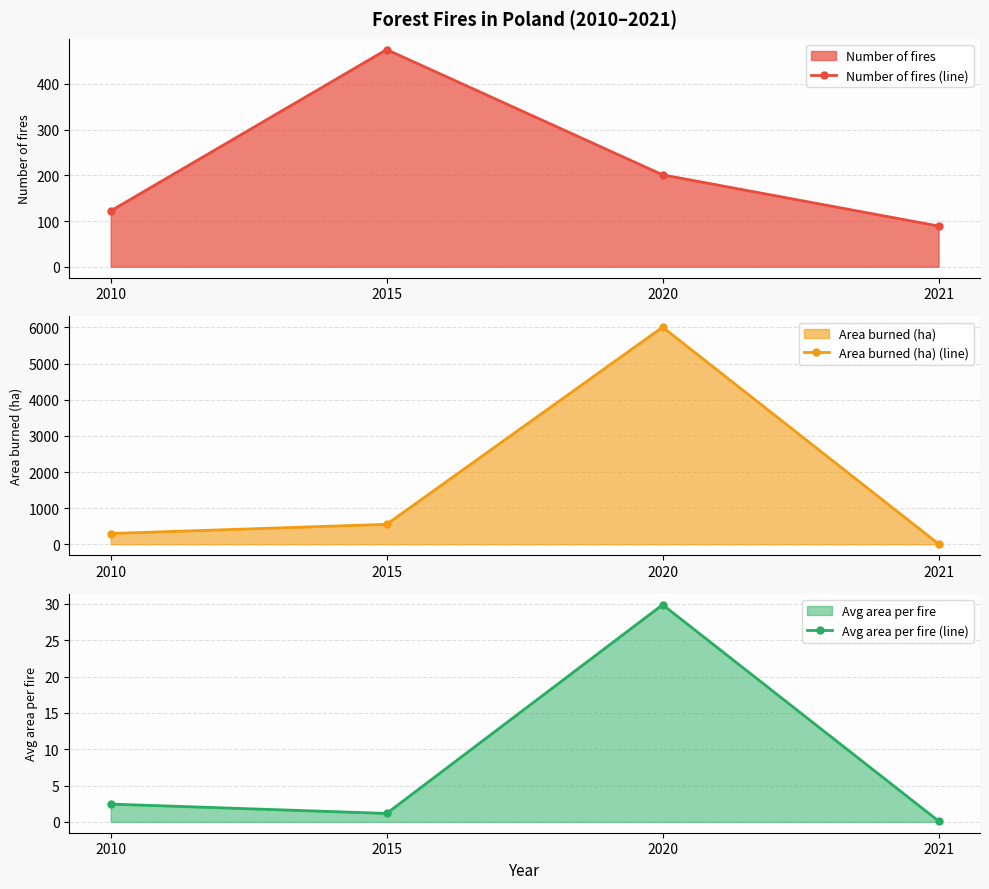

Does the chart display data point markers on the line(s)?

Yes